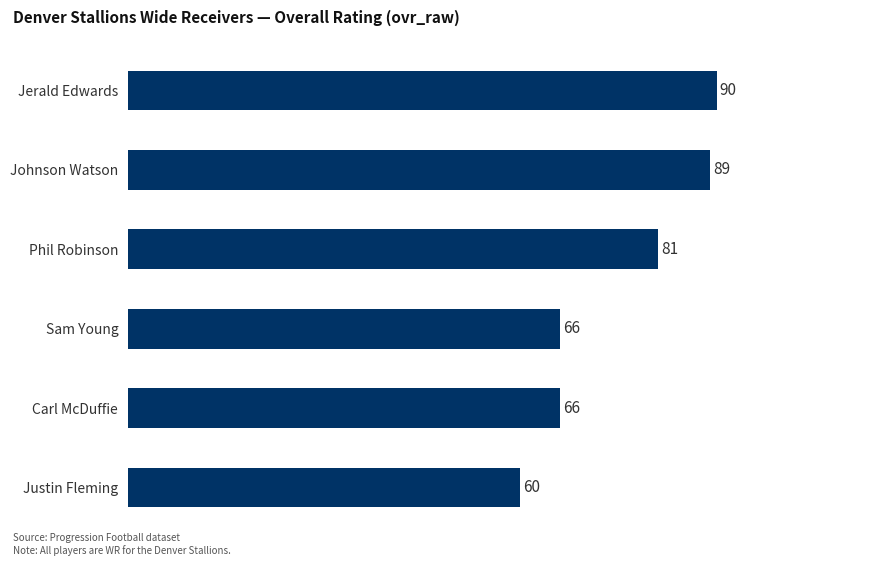

True or false: the data shows 142 at Phil Robinson.

False